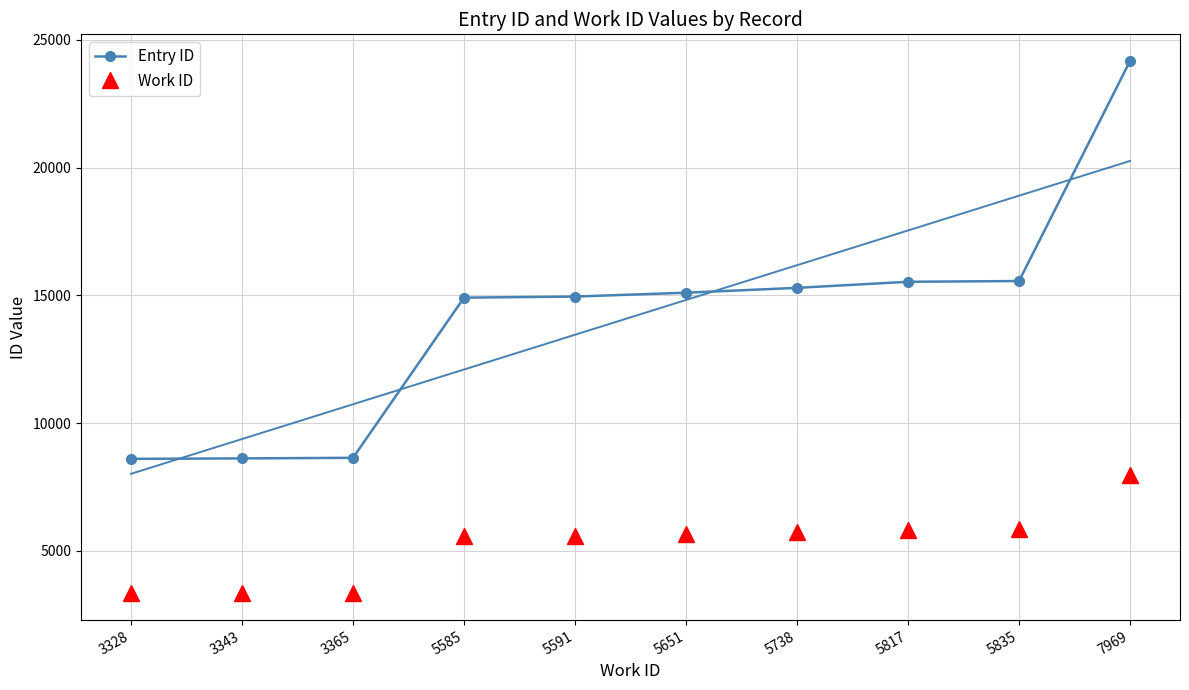

How many lines are shown in the chart?

2